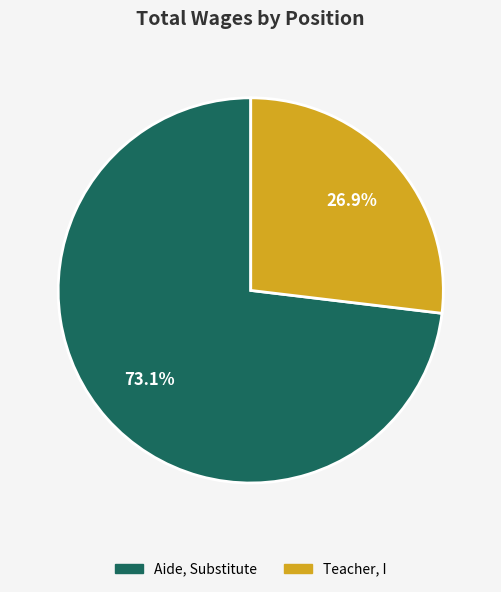

To the nearest percent, what portion does Aide, Substitute represent?

73%